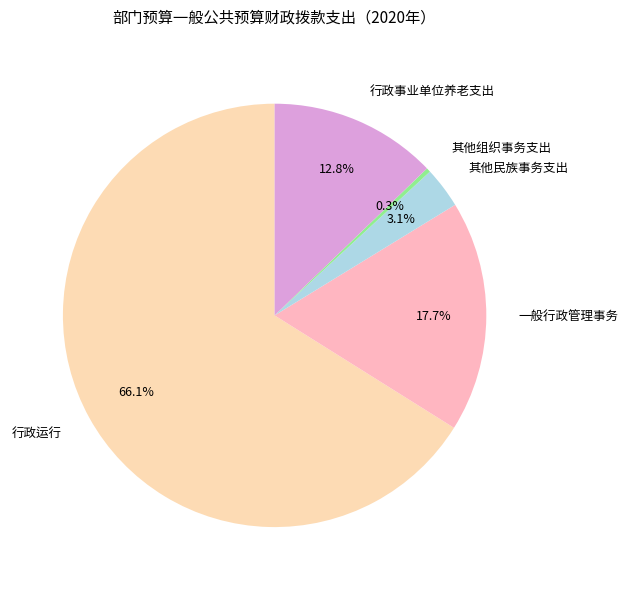

Which slice is the smallest?

其他组织事务支出